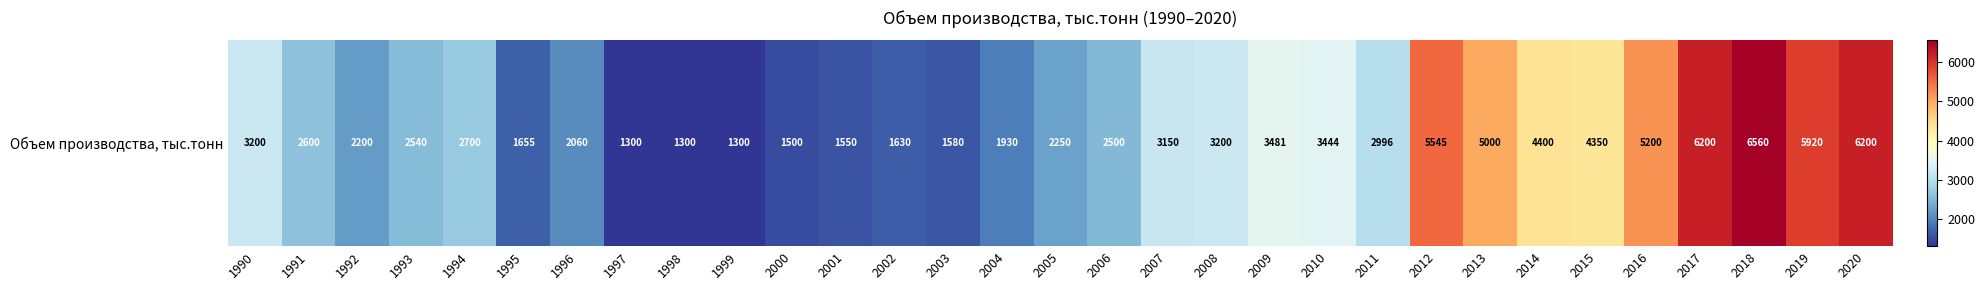

Count the number of categories in the chart.

31